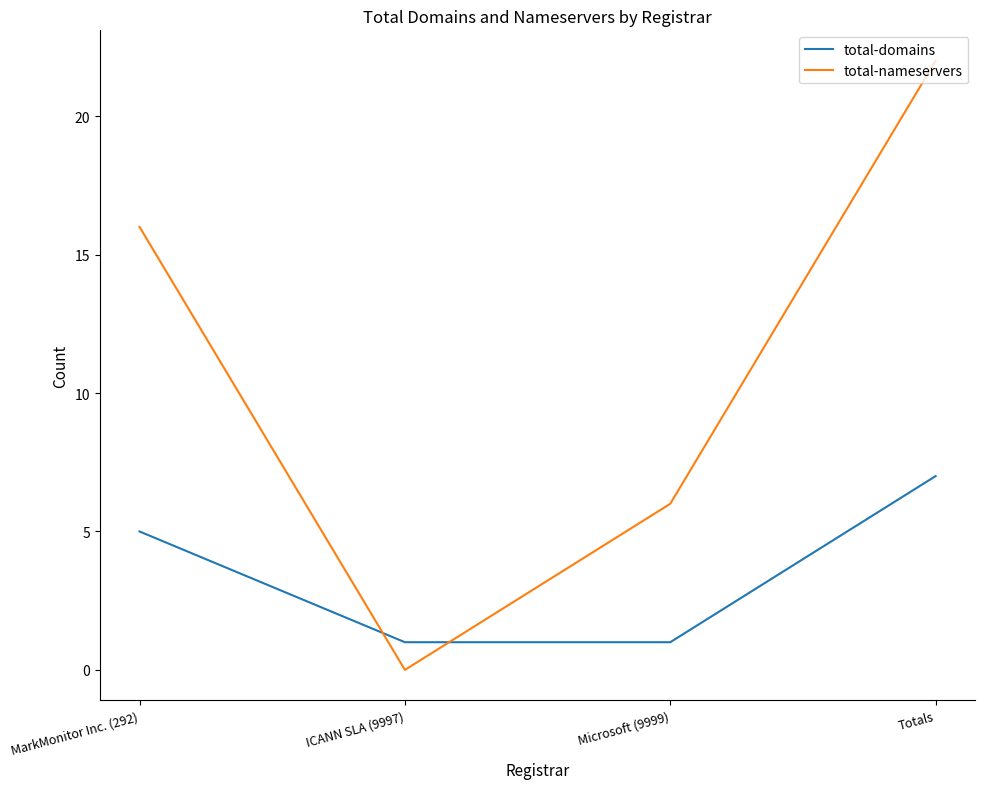

Between MarkMonitor Inc. (292) and ICANN SLA (9997), which series saw the biggest shift?

total-nameservers